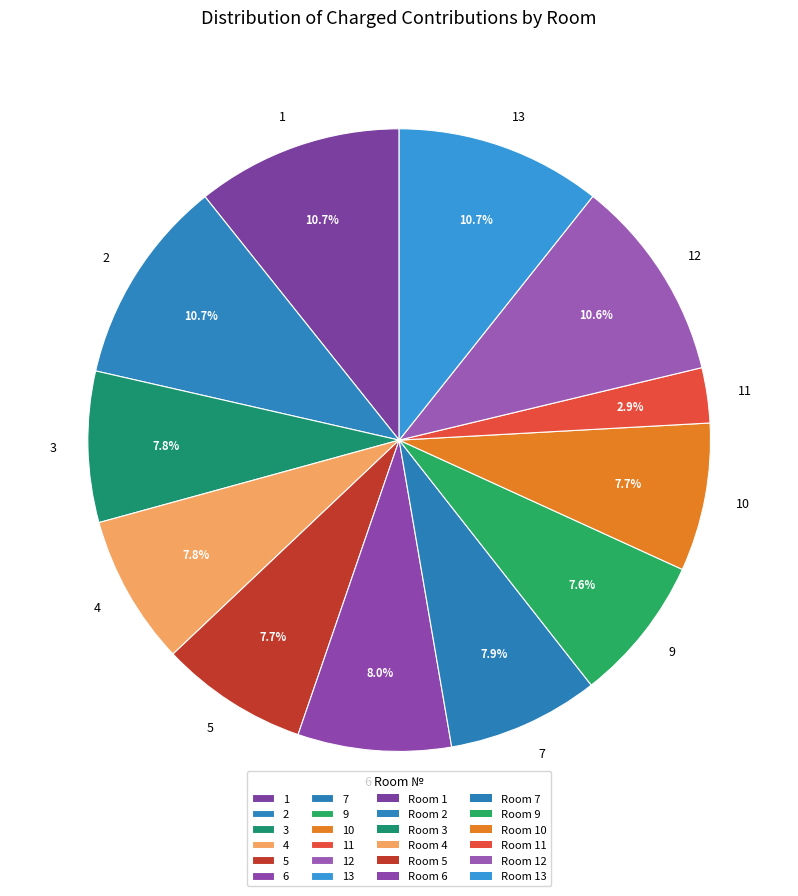

Combined, do 9 and 7 account for over 50%?

No